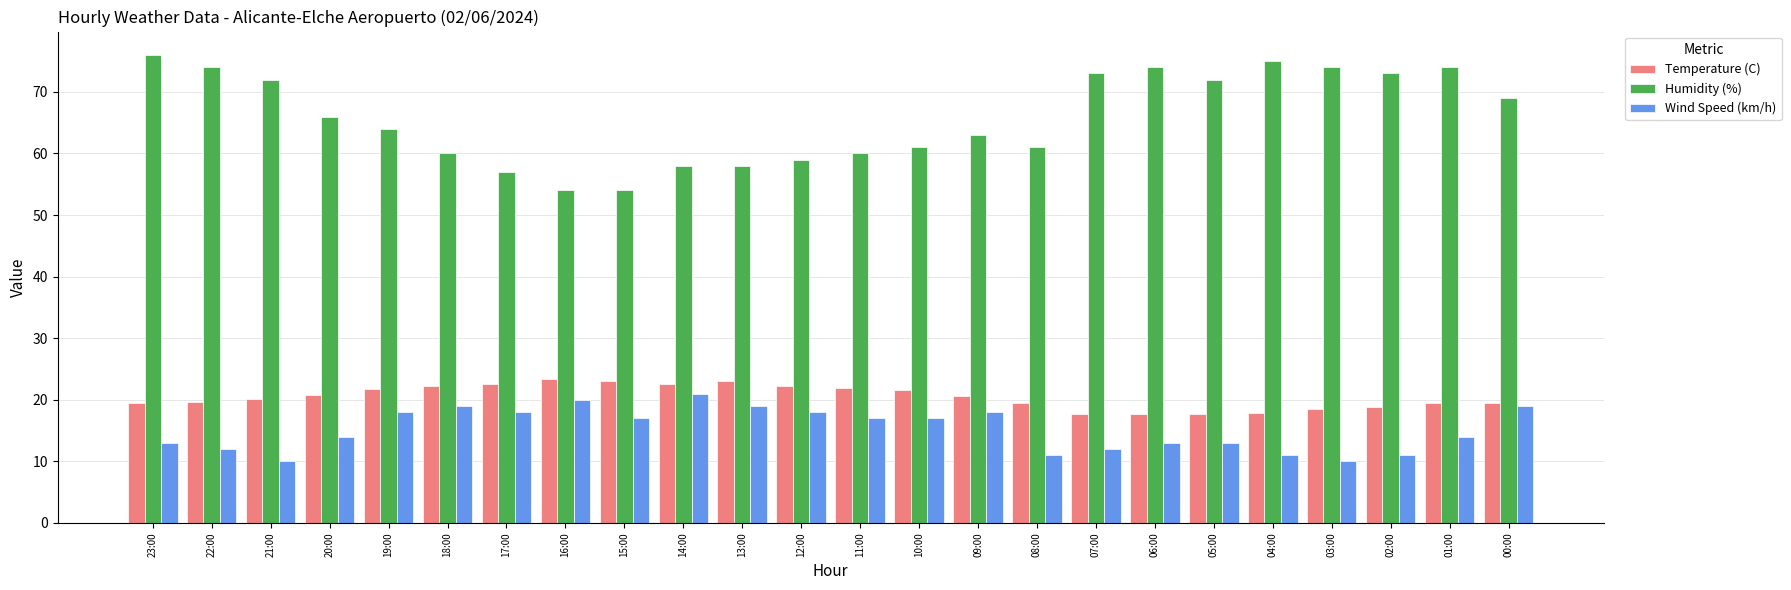

Are the bars grouped side by side (vs. stacked)?

Yes